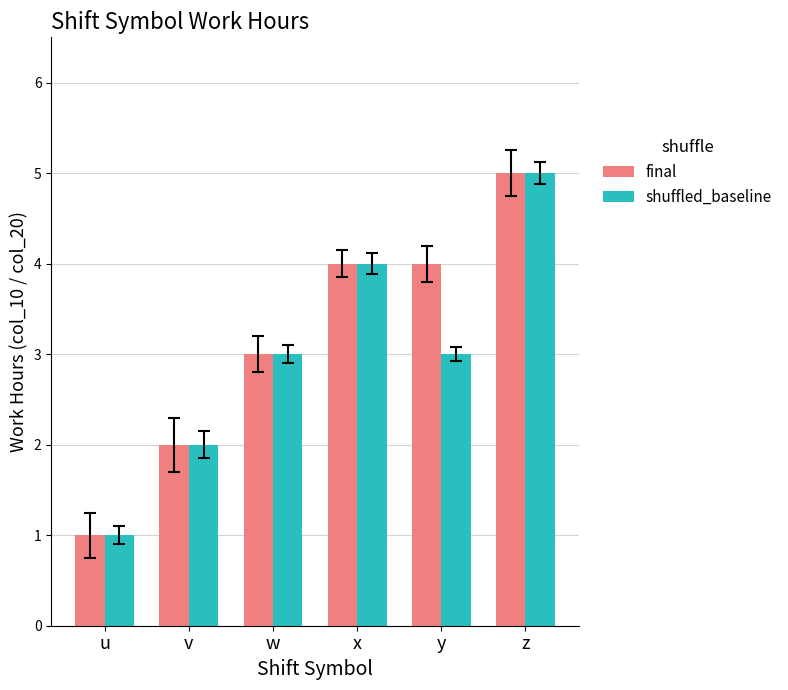

The final series shows 4 at x. True or false?

True